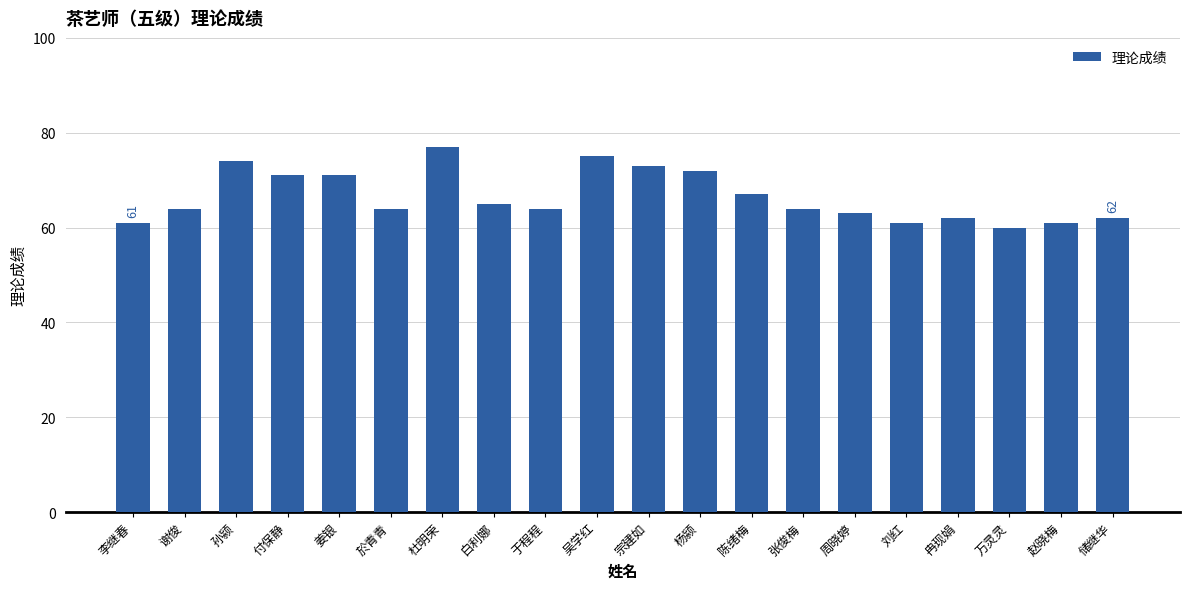

True or false: the data shows 65 at 白利娜.

True